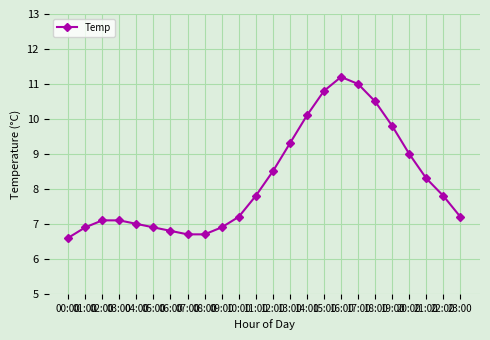

True or false: the data has more than 0 interior local peaks.

True